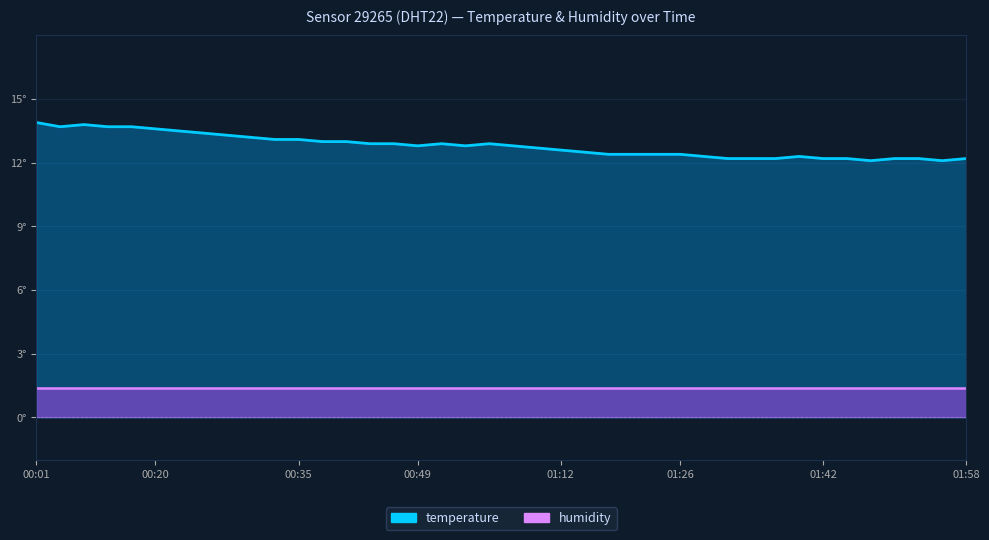

What position from the right is 00:43?

26